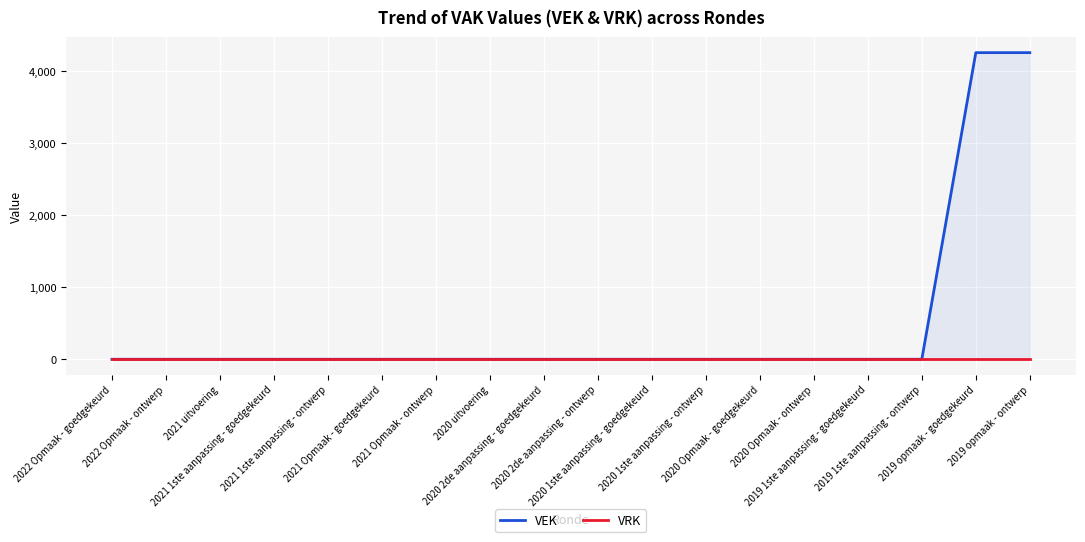

How many data points in VEK are above 0?

2